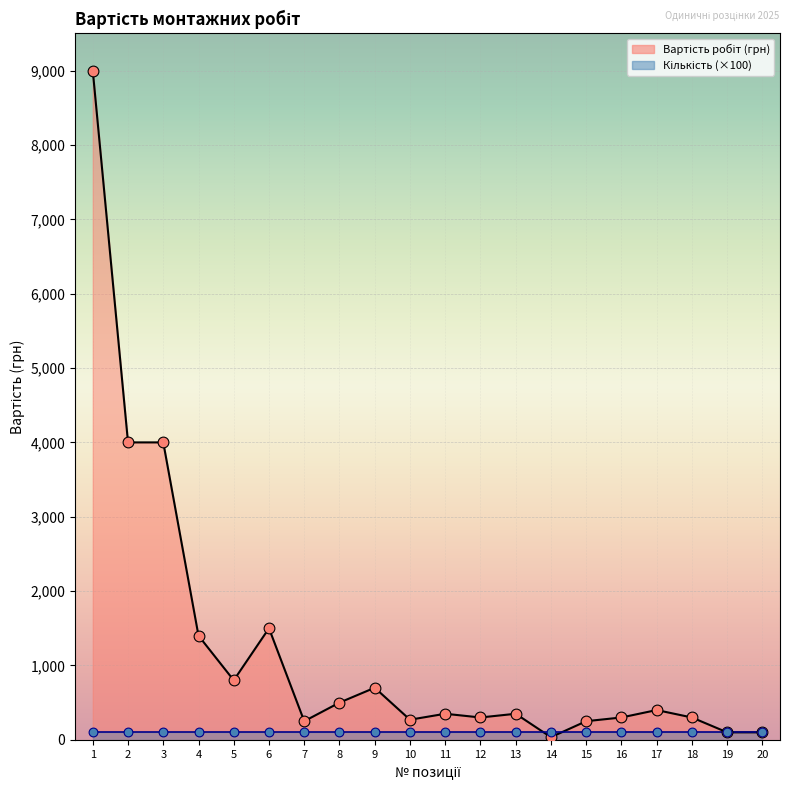

What is the ratio of the value at 5 to the value at 1?

0.1